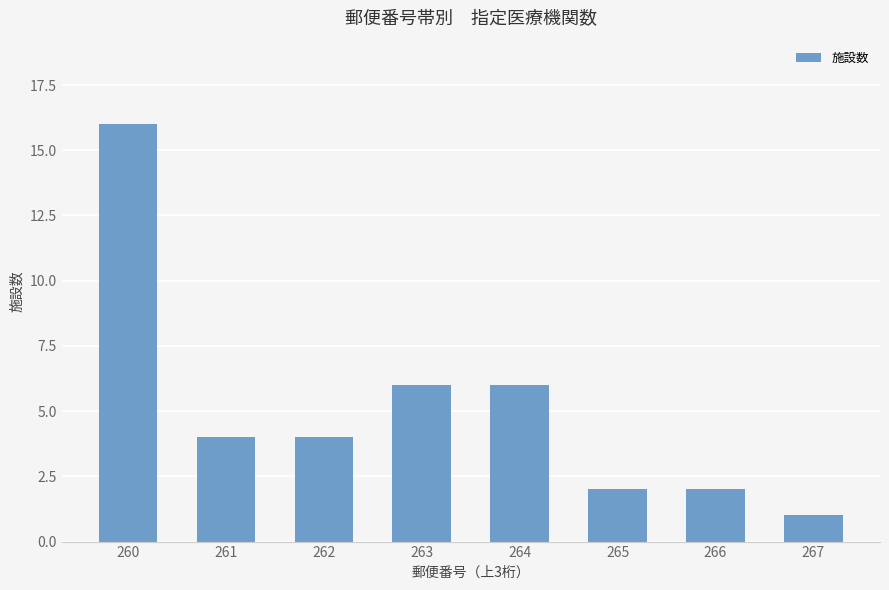

Is it true that the value at 267 is 2?

False